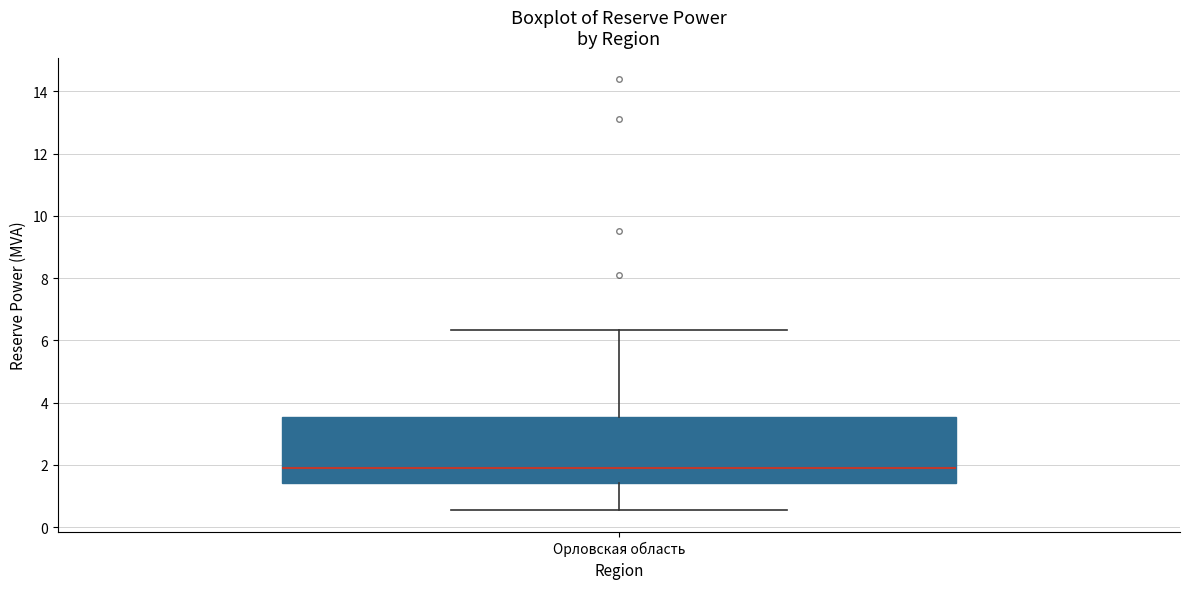

Transcribe this box plot: give where the median line is, the range the box spans, and where the two whiskers end, as read against the y-axis. The values are not printed on the chart, so give them approximately, as read against the axis.

median 2.0, box 1.4 to 3.6, whiskers 0.6 to 6.4